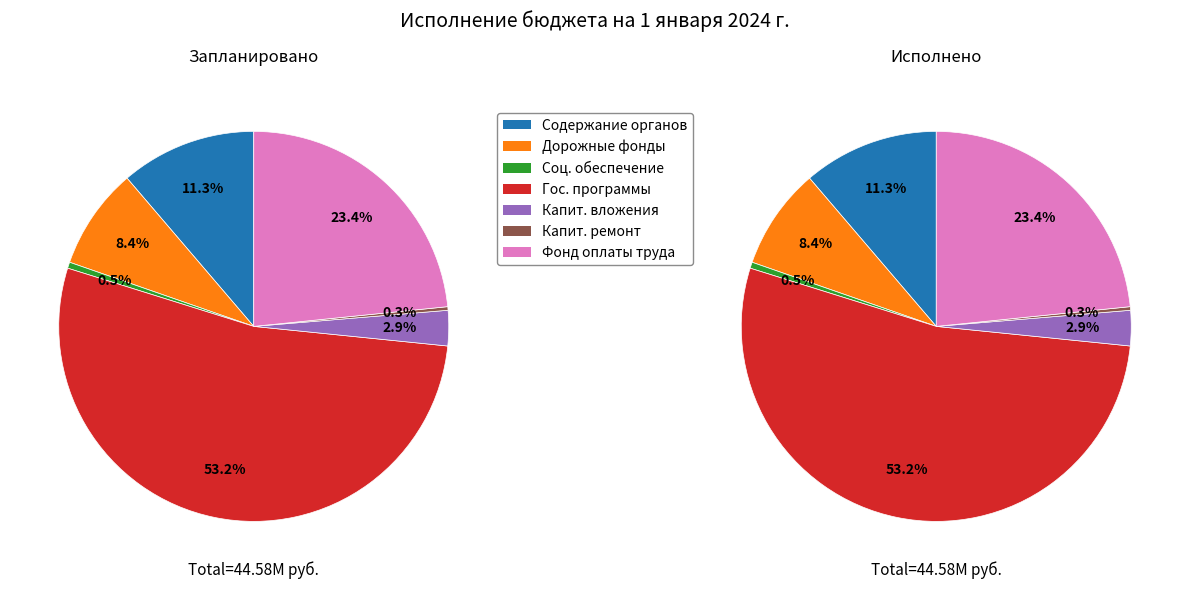

Which category has the smallest portion of the pie?

Капитальный ремонт